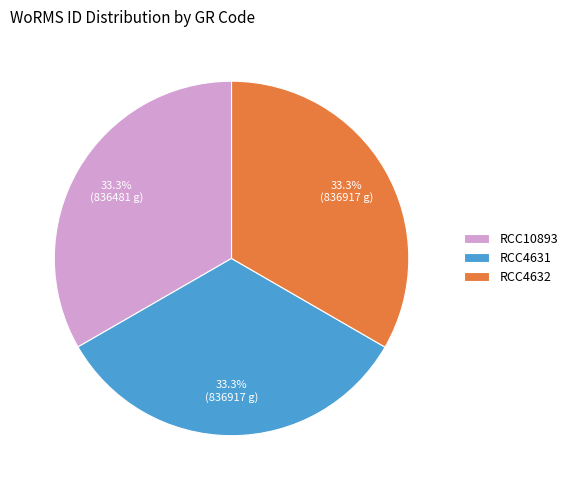

Is there a majority slice in this chart?

No